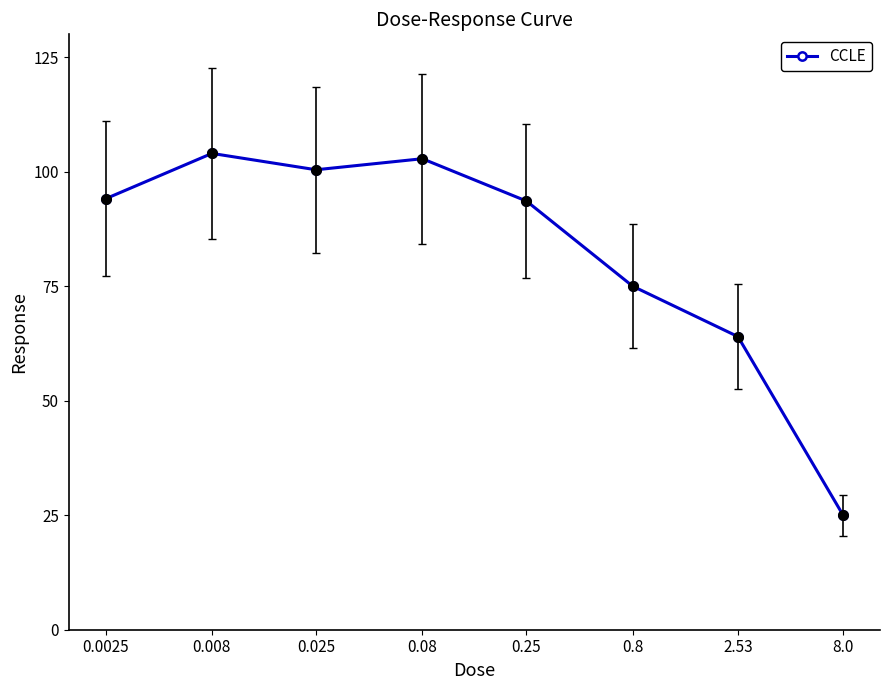

Which label corresponds to the smallest value in the chart?

8.0